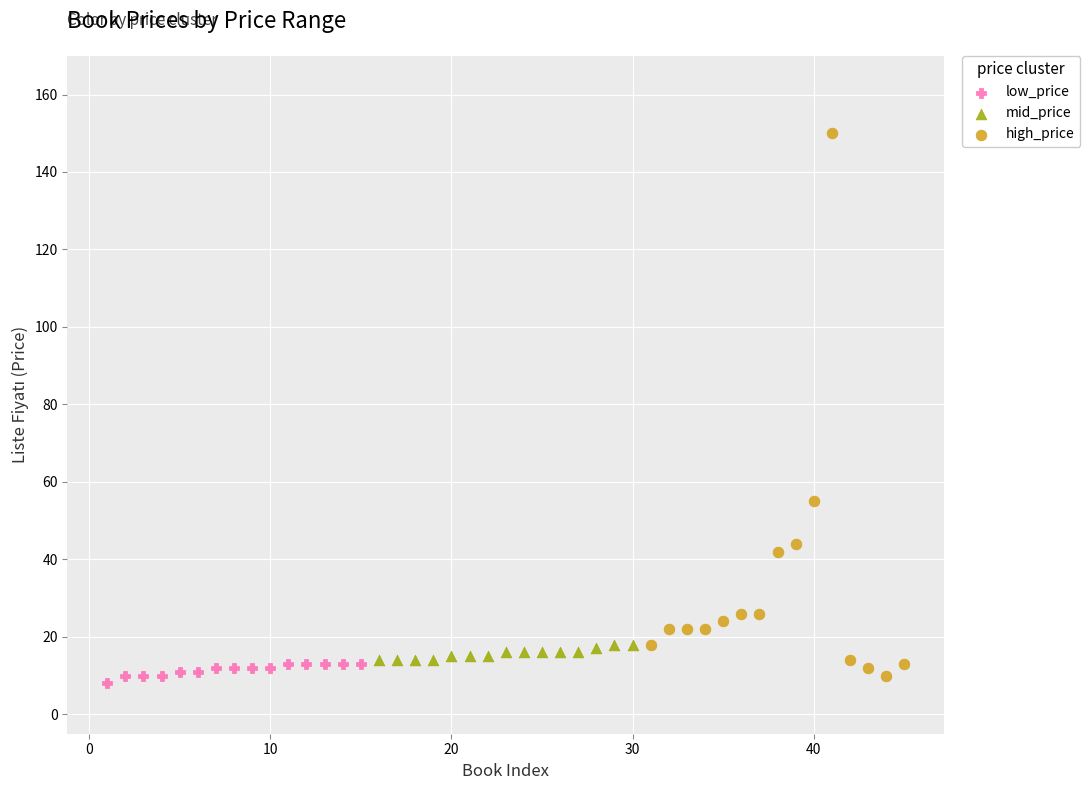

Which series has the widest spread of Y values?

high_price